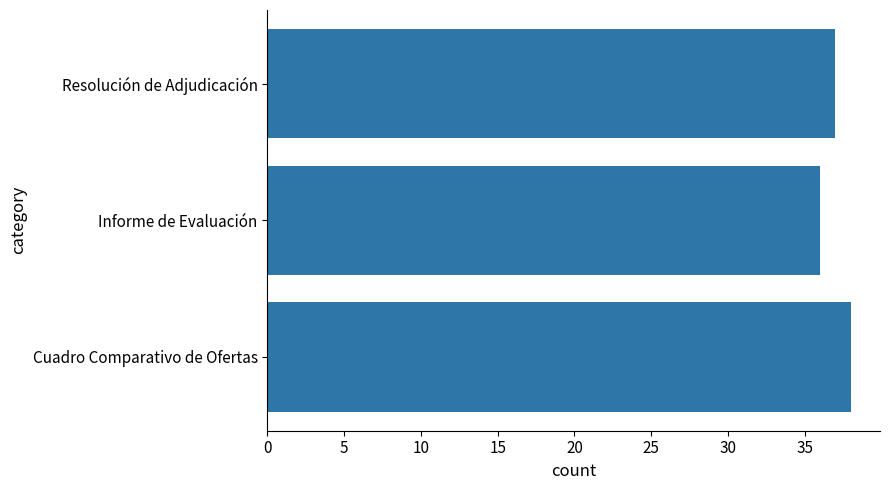

What is the average value?

37